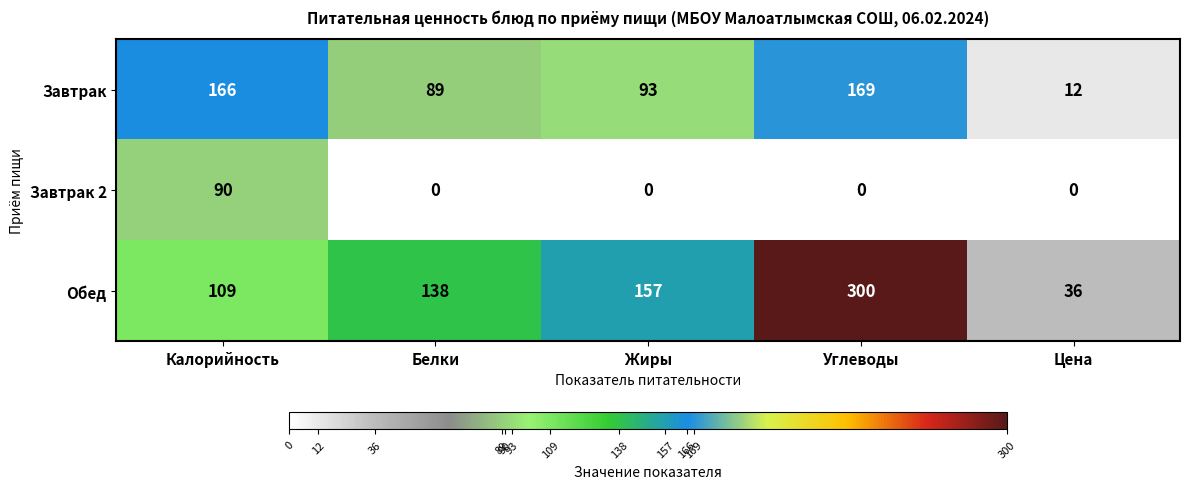

What value does the Обед series have at Калорийность, to the nearest 50?

100